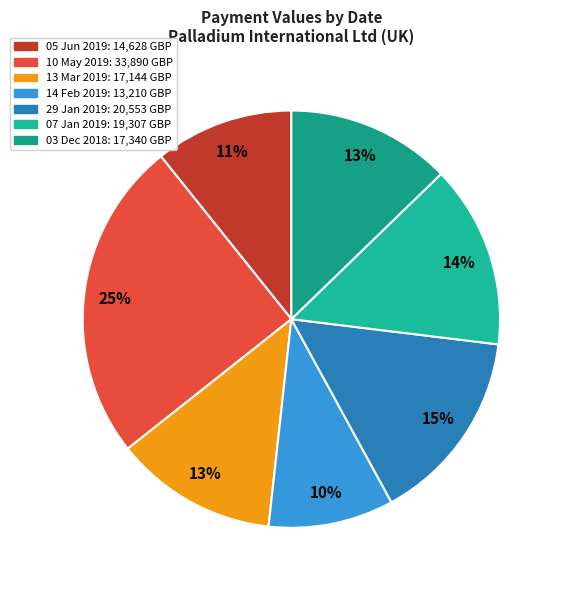

Is it true that 13 Mar 2019 is 6% of the pie?

False